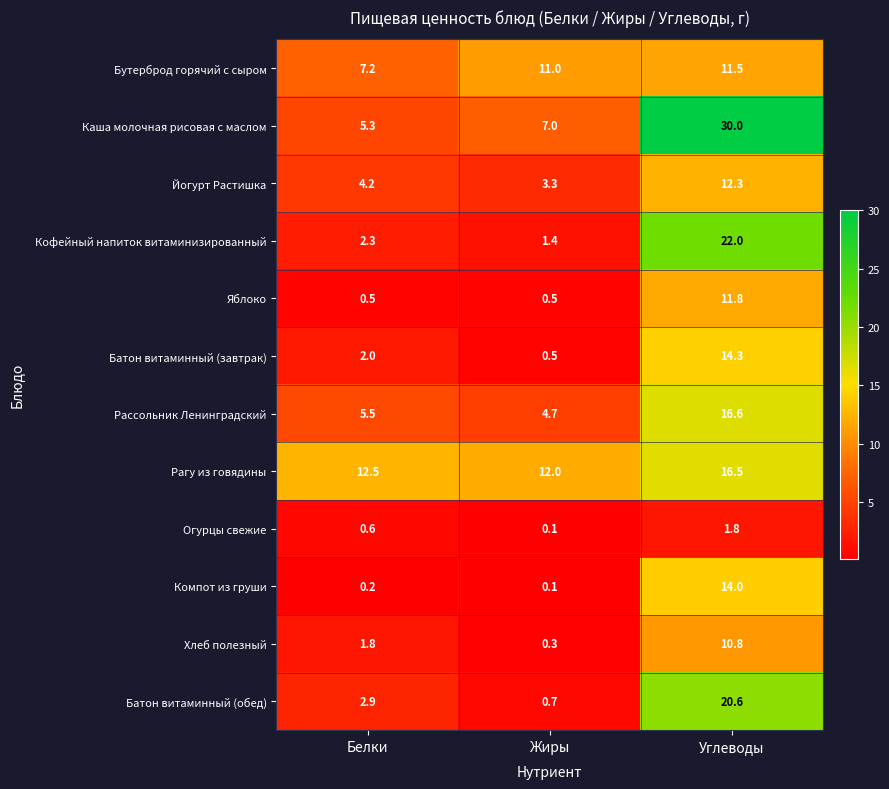

At how many categories does at least one series exceed 16?

1